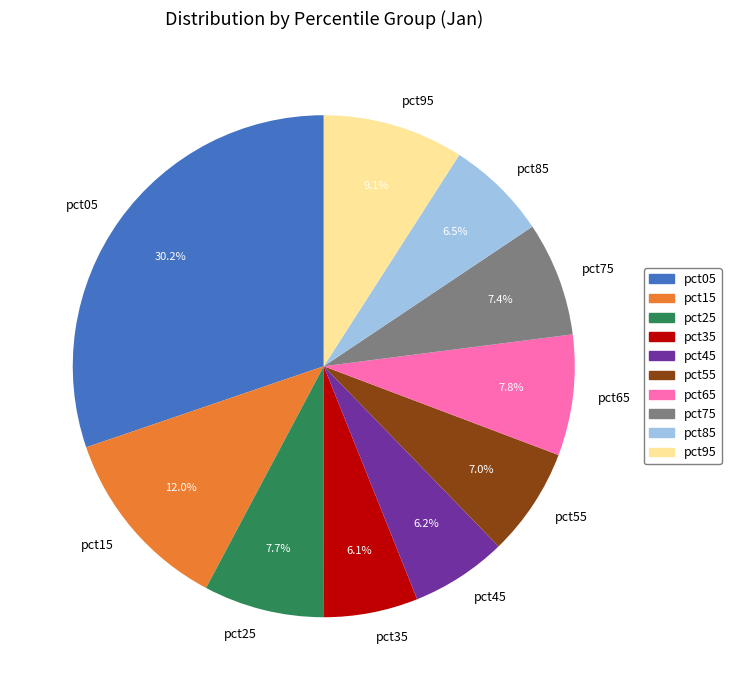

To the nearest percent, what portion does pct45 represent?

6%